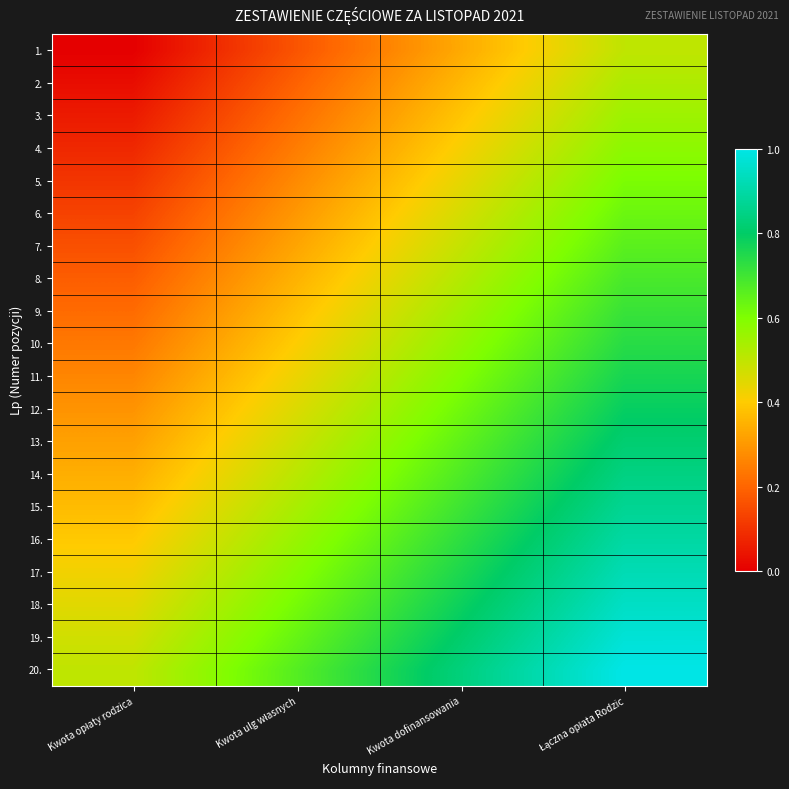

Reading right to left, transcribe all the data shown in this chart.

1.: Łączna opłata Rodzic=0.5	Kwota dofinansowania=0.3	Kwota ulg własnych=0.2	Kwota opłaty rodzica=0.0
2.: Łączna opłata Rodzic=0.5	Kwota dofinansowania=0.4	Kwota ulg własnych=0.2	Kwota opłaty rodzica=0.0
3.: Łączna opłata Rodzic=0.6	Kwota dofinansowania=0.4	Kwota ulg własnych=0.2	Kwota opłaty rodzica=0.1
4.: Łączna opłata Rodzic=0.6	Kwota dofinansowania=0.4	Kwota ulg własnych=0.2	Kwota opłaty rodzica=0.1
5.: Łączna opłata Rodzic=0.6	Kwota dofinansowania=0.4	Kwota ulg własnych=0.3	Kwota opłaty rodzica=0.1
6.: Łączna opłata Rodzic=0.6	Kwota dofinansowania=0.5	Kwota ulg własnych=0.3	Kwota opłaty rodzica=0.1
7.: Łączna opłata Rodzic=0.7	Kwota dofinansowania=0.5	Kwota ulg własnych=0.3	Kwota opłaty rodzica=0.2
8.: Łączna opłata Rodzic=0.7	Kwota dofinansowania=0.5	Kwota ulg własnych=0.4	Kwota opłaty rodzica=0.2
9.: Łączna opłata Rodzic=0.7	Kwota dofinansowania=0.5	Kwota ulg własnych=0.4	Kwota opłaty rodzica=0.2
10.: Łączna opłata Rodzic=0.7	Kwota dofinansowania=0.6	Kwota ulg własnych=0.4	Kwota opłaty rodzica=0.2
11.: Łączna opłata Rodzic=0.8	Kwota dofinansowania=0.6	Kwota ulg własnych=0.4	Kwota opłaty rodzica=0.3
12.: Łączna opłata Rodzic=0.8	Kwota dofinansowania=0.6	Kwota ulg własnych=0.5	Kwota opłaty rodzica=0.3
13.: Łączna opłata Rodzic=0.8	Kwota dofinansowania=0.6	Kwota ulg własnych=0.5	Kwota opłaty rodzica=0.3
14.: Łączna opłata Rodzic=0.8	Kwota dofinansowania=0.7	Kwota ulg własnych=0.5	Kwota opłaty rodzica=0.3
15.: Łączna opłata Rodzic=0.9	Kwota dofinansowania=0.7	Kwota ulg własnych=0.5	Kwota opłaty rodzica=0.4
16.: Łączna opłata Rodzic=0.9	Kwota dofinansowania=0.7	Kwota ulg własnych=0.6	Kwota opłaty rodzica=0.4
17.: Łączna opłata Rodzic=0.9	Kwota dofinansowania=0.8	Kwota ulg własnych=0.6	Kwota opłaty rodzica=0.4
18.: Łączna opłata Rodzic=0.9	Kwota dofinansowania=0.8	Kwota ulg własnych=0.6	Kwota opłaty rodzica=0.4
19.: Łączna opłata Rodzic=1.0	Kwota dofinansowania=0.8	Kwota ulg własnych=0.6	Kwota opłaty rodzica=0.5
20.: Łączna opłata Rodzic=1.0	Kwota dofinansowania=0.8	Kwota ulg własnych=0.7	Kwota opłaty rodzica=0.5